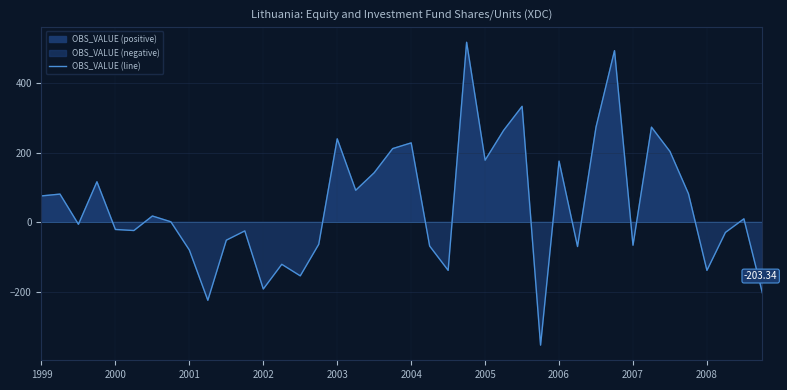

What is the maximum value shown in the chart?

517.2